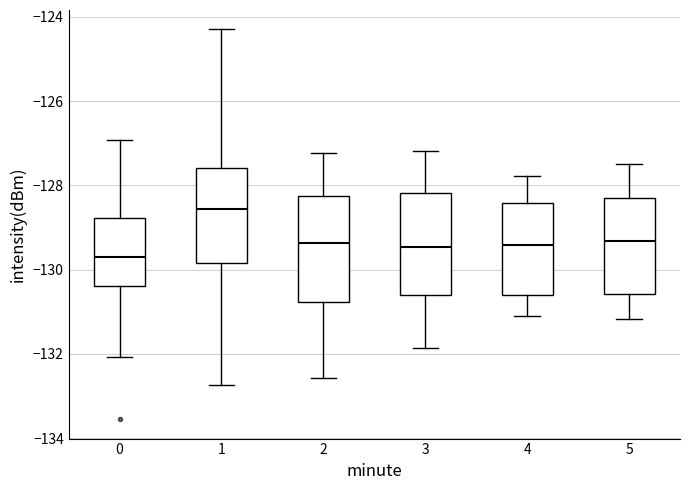

Reading left to right, transcribe this box plot: for each box, give where its median line is, the range the box spans, and where its two whiskers end, as read against the y-axis. The values are not printed on the chart, so give them approximately, as read against the axis.

0: median -129.8, box -130.4 to -128.8, whiskers -132.0 to -127.0
1: median -128.6, box -129.8 to -127.6, whiskers -132.8 to -124.2
2: median -129.4, box -130.8 to -128.2, whiskers -132.6 to -127.2
3: median -129.4, box -130.6 to -128.2, whiskers -131.8 to -127.2
4: median -129.4, box -130.6 to -128.4, whiskers -131.2 to -127.8
5: median -129.4, box -130.6 to -128.2, whiskers -131.2 to -127.6